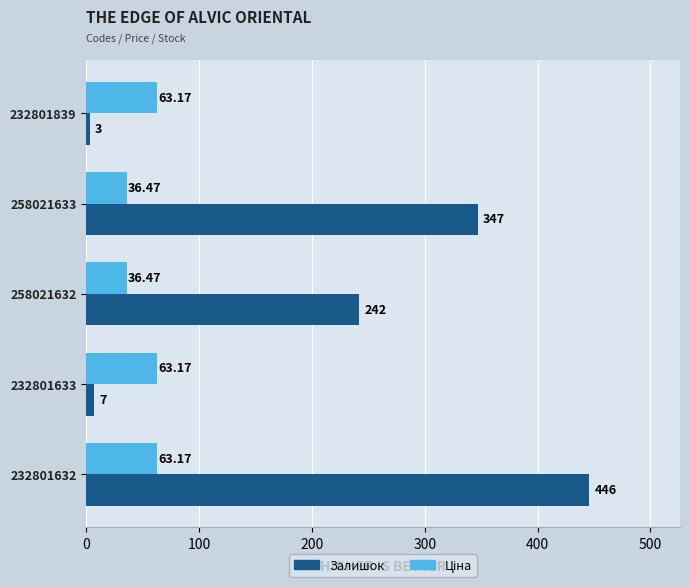

How many data points in Залишок are less than 242?

2